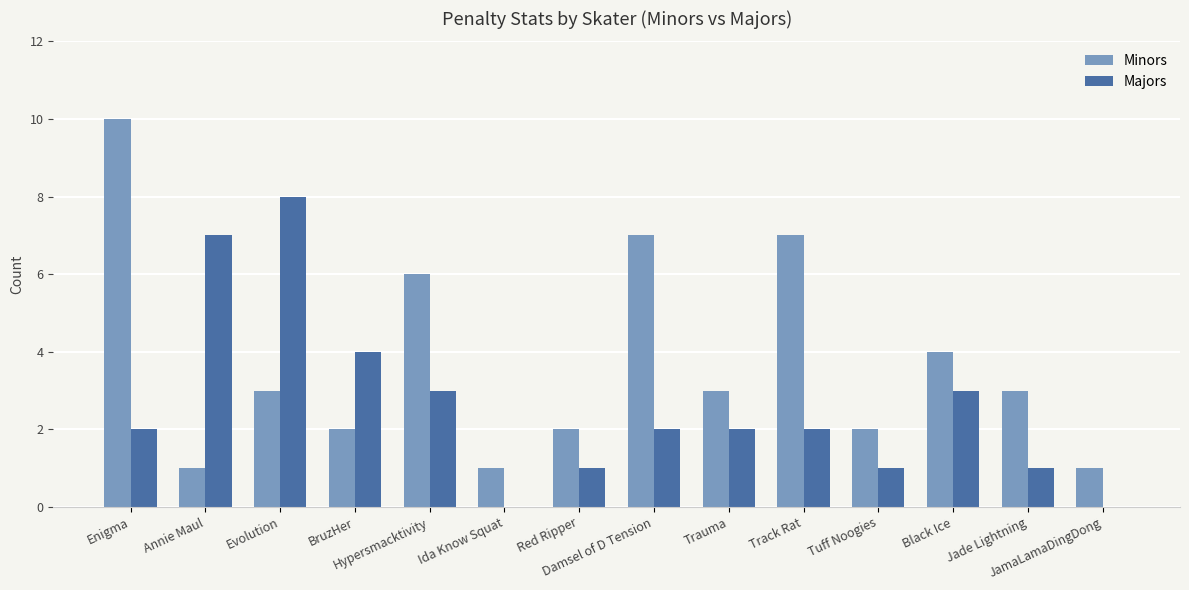

What is the sum of all Minors values?

52